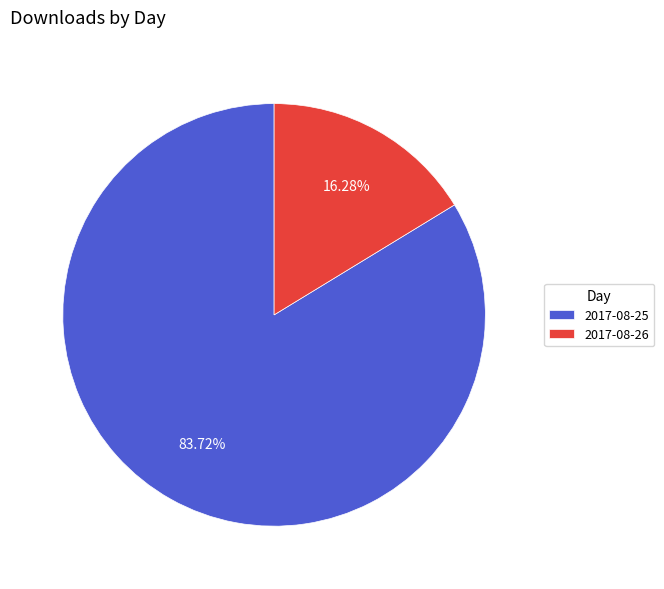

Which category has the smallest portion of the pie?

2017-08-26